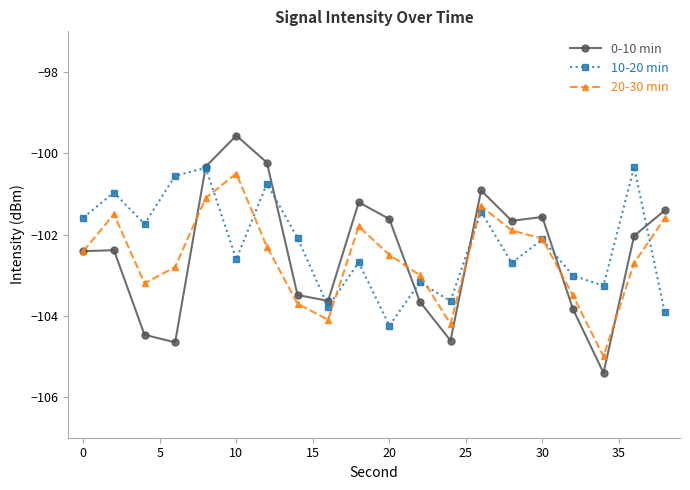

How many interior local valleys does the 10-20 min series have?

7